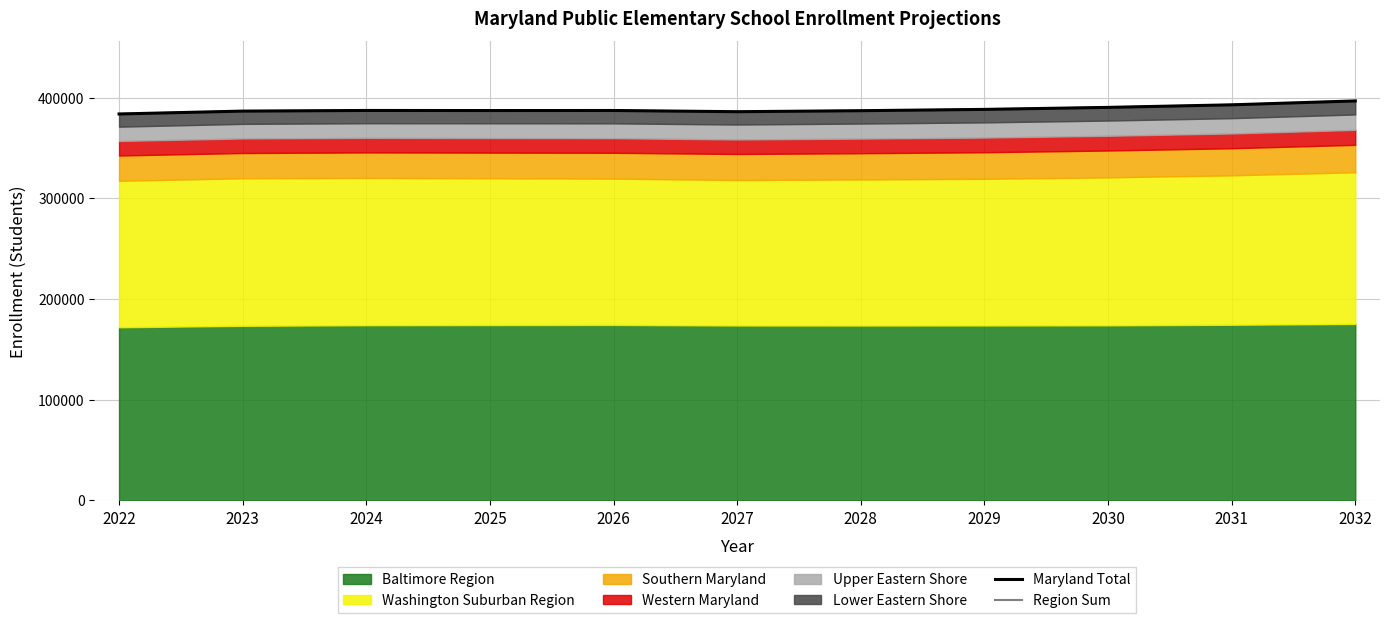

What is the total value across all series at 2025?

774100